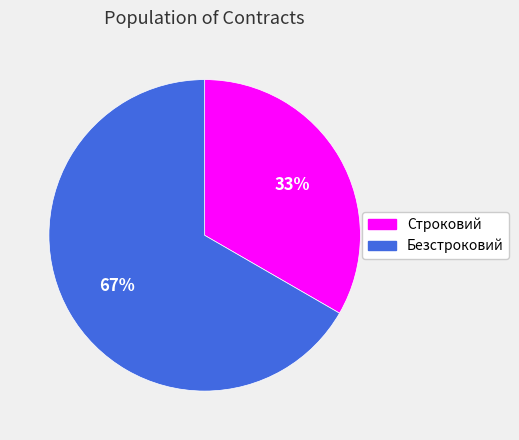

Which slice is the largest?

Безстроковий